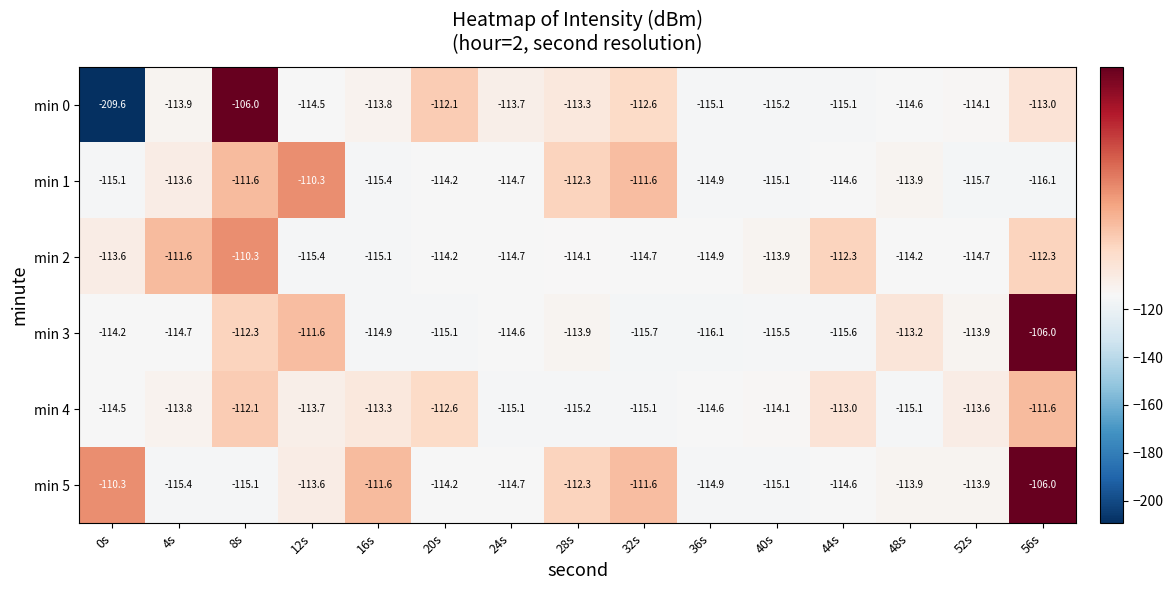

Which series has the largest total across all categories?

min 5